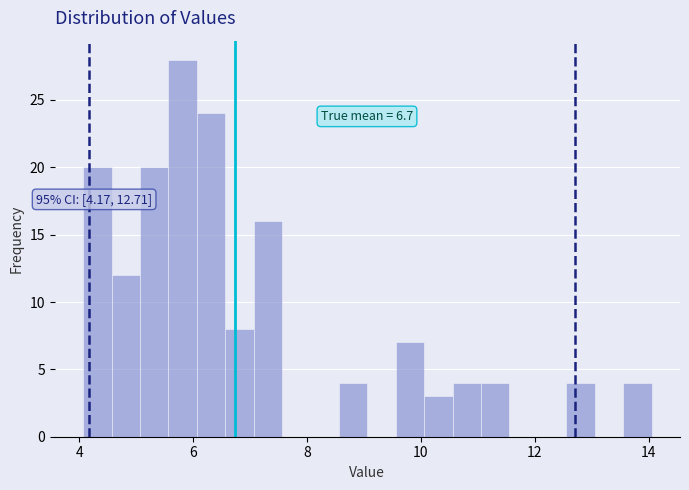

Read against the x-axis, roughly where is the centre of the tallest bar?

5.8